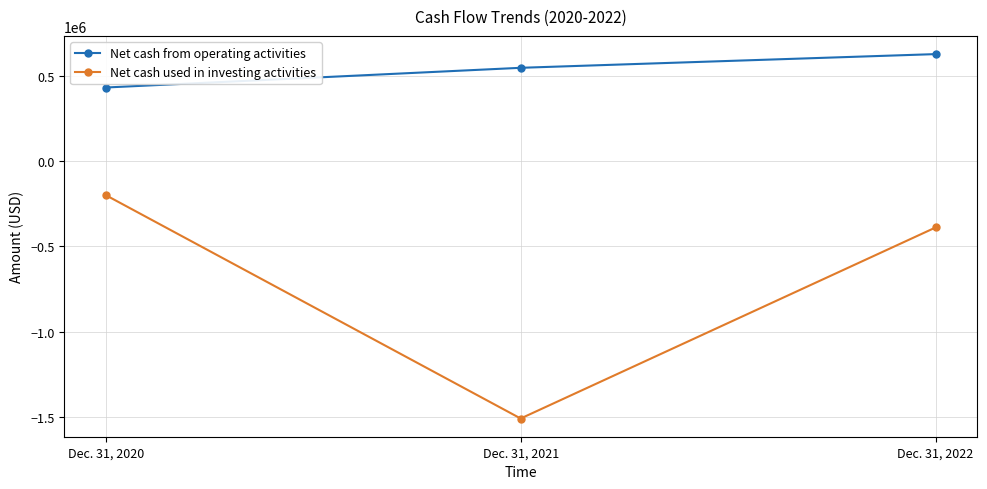

How many series are shown in this chart?

2